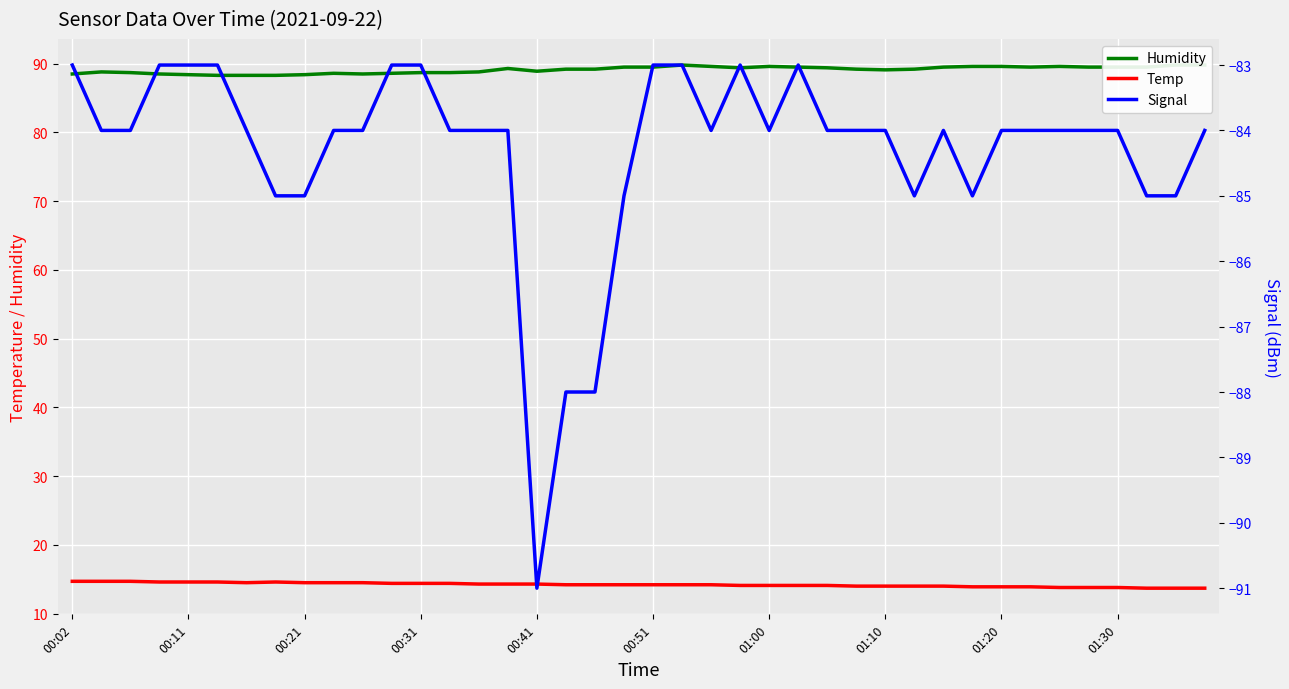

List the series in order of their peak value, highest first.

Humidity, Temp, Signal